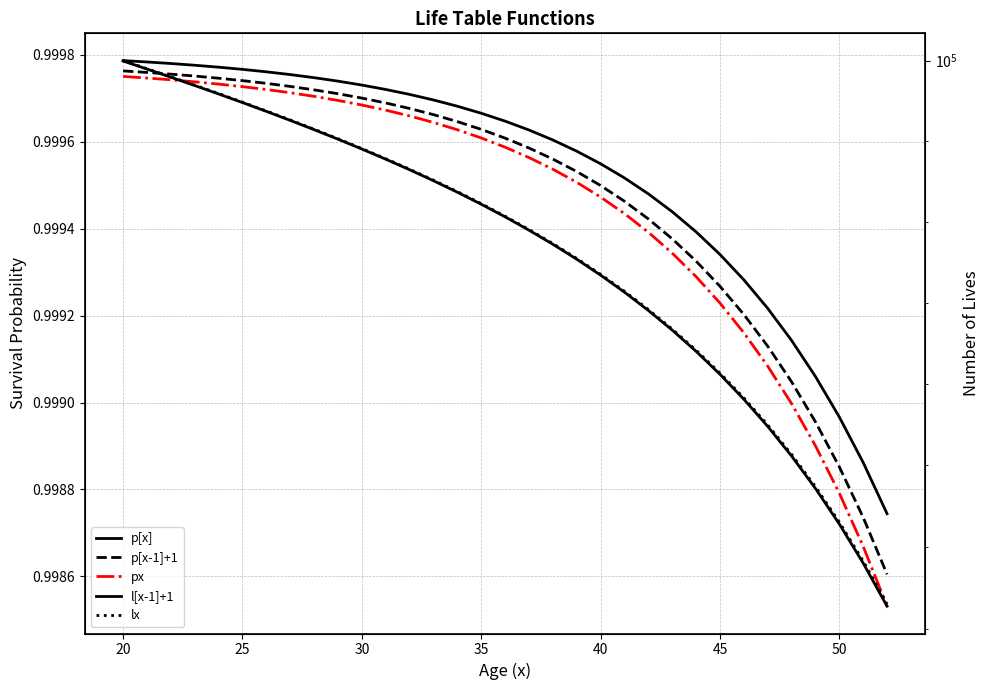

How many lines are shown in the chart?

5